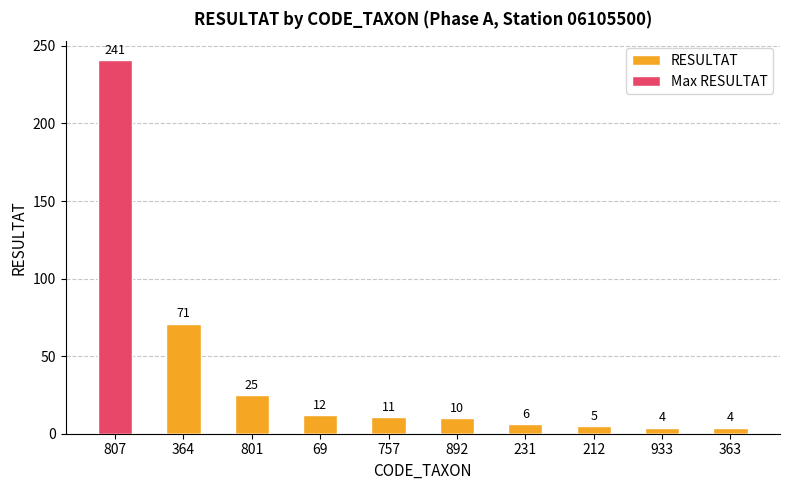

What is the label of the 1st bar from the left?

807